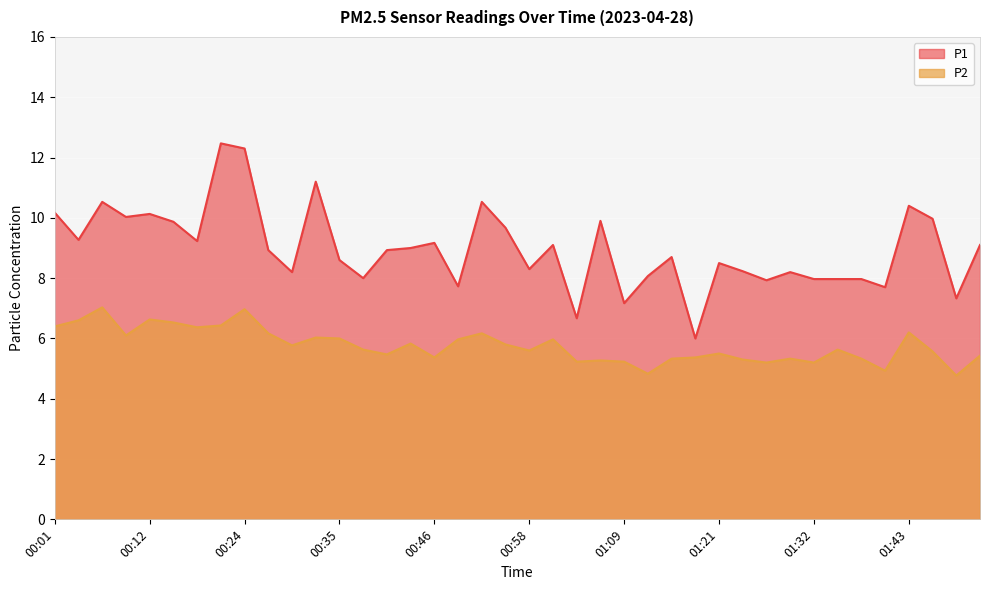

What is the label of the 24th point from the right?

00:46